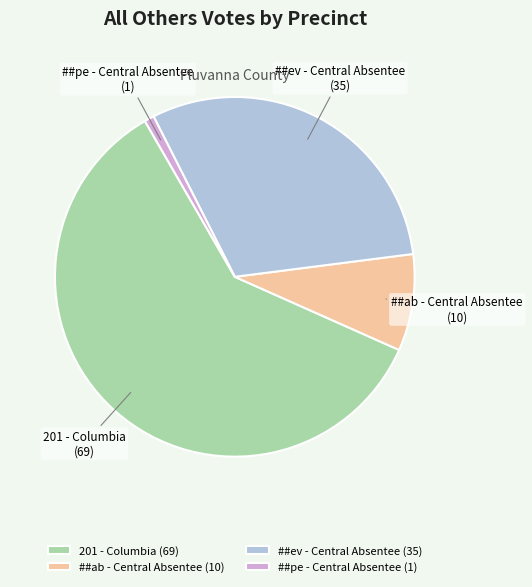

Does any single category account for the majority?

Yes